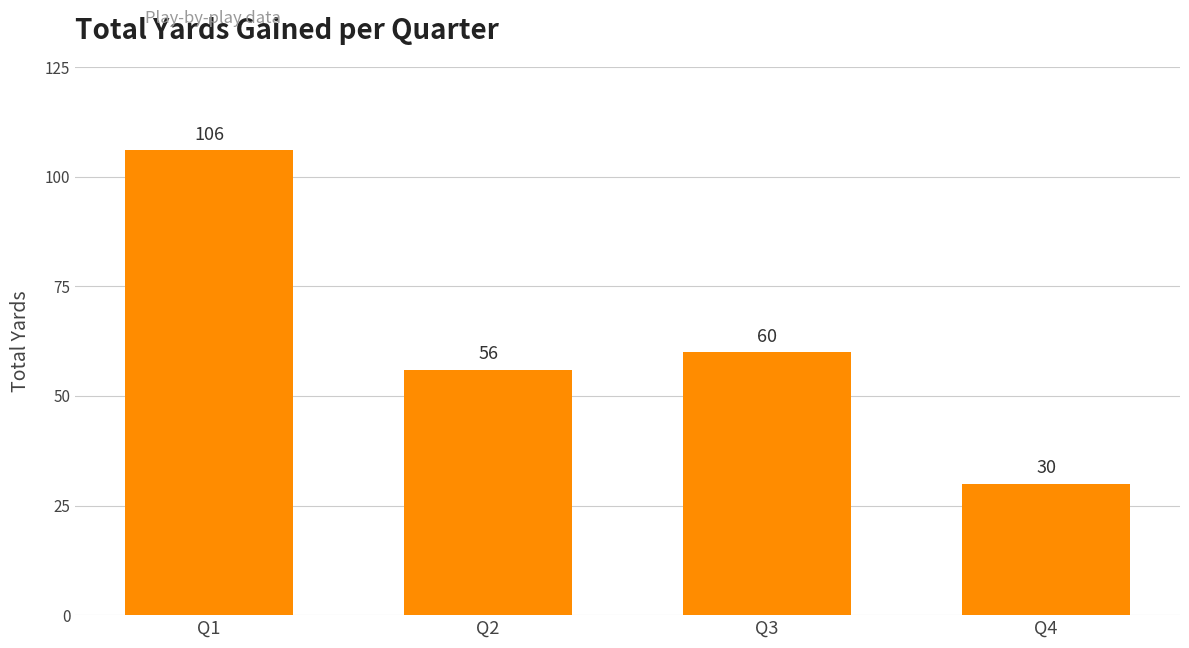

How many bars are there in total?

4